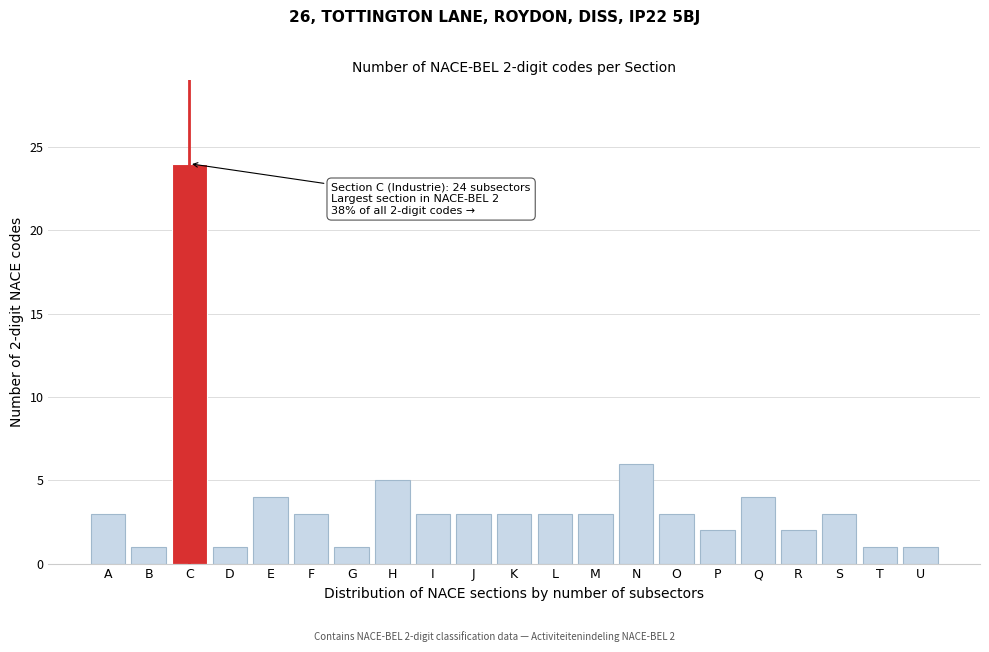

Reading left to right, what are all the values shown in this chart?

A=3	B=1	C=24	D=1	E=4	F=3	G=1	H=5	I=3	J=3	K=3	L=3	M=3	N=6	O=3	P=2	Q=4	R=2	S=3	T=1	U=1